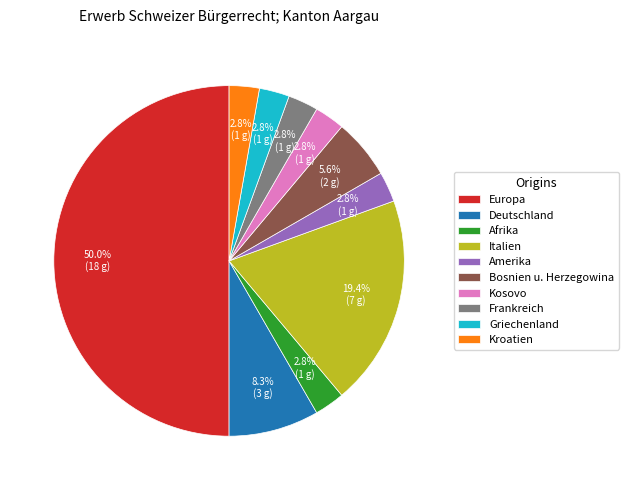

What percentage is NOT represented by Frankreich?

97.2%